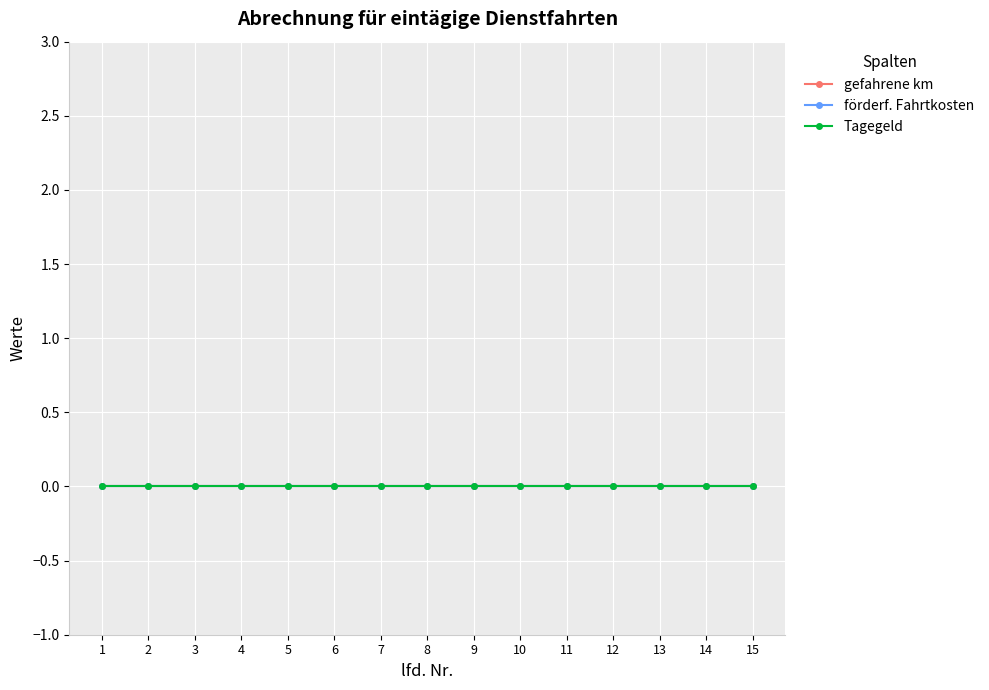

True or false: Tagegeld and gefahrene km cross at least once.

False